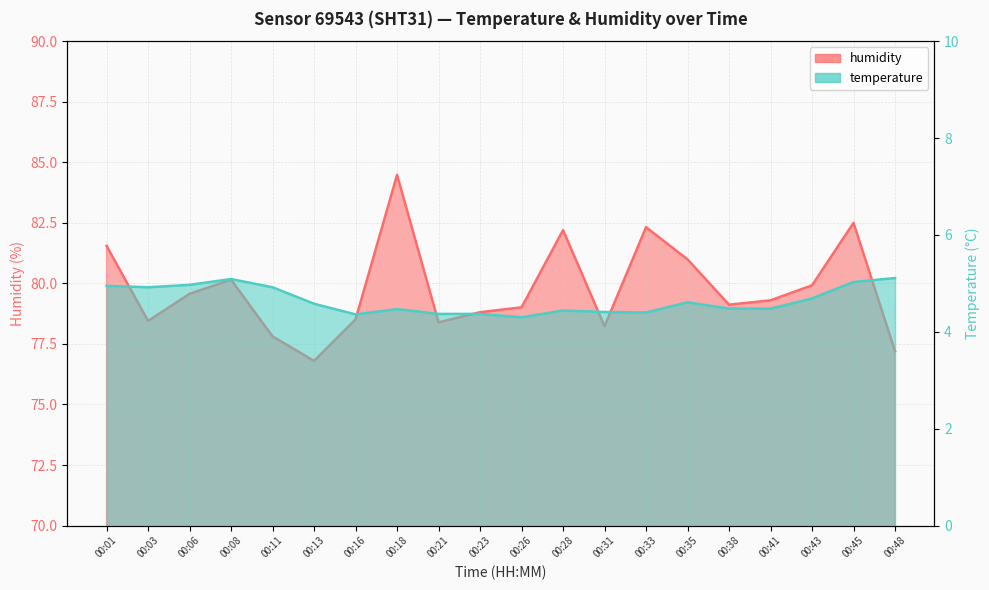

How many lines are shown in the chart?

2